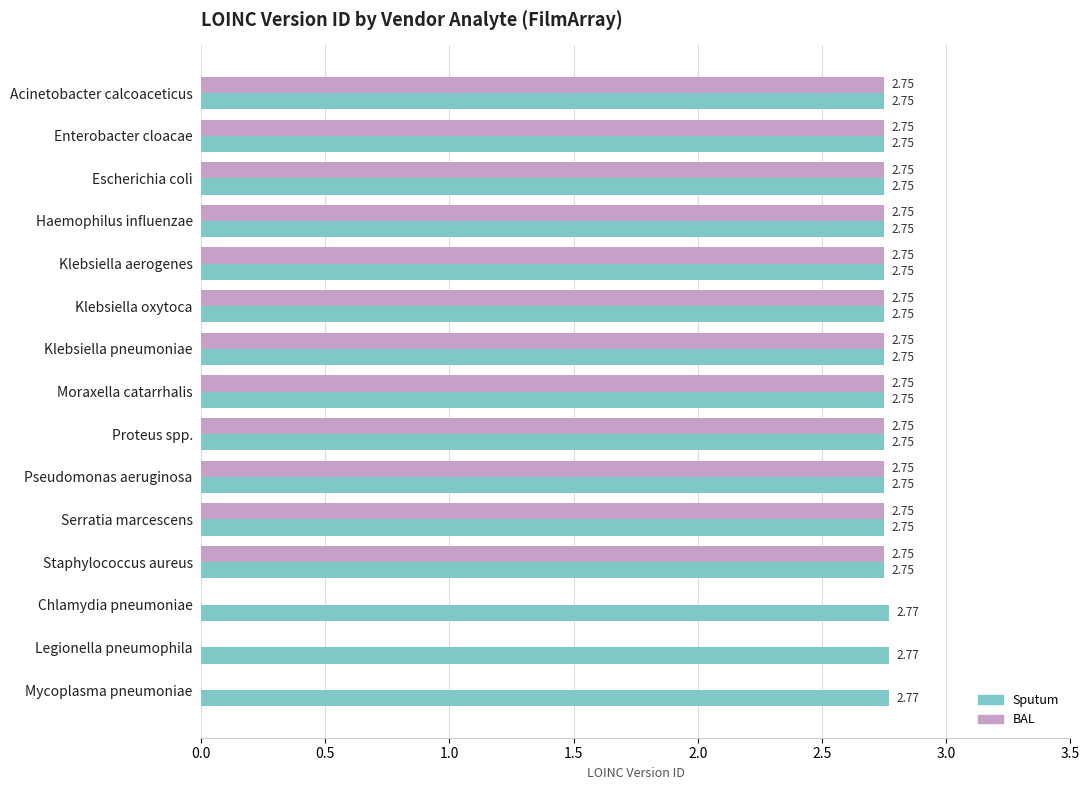

Between Haemophilus influenzae and Mycoplasma pneumoniae, which series saw the biggest shift?

BAL